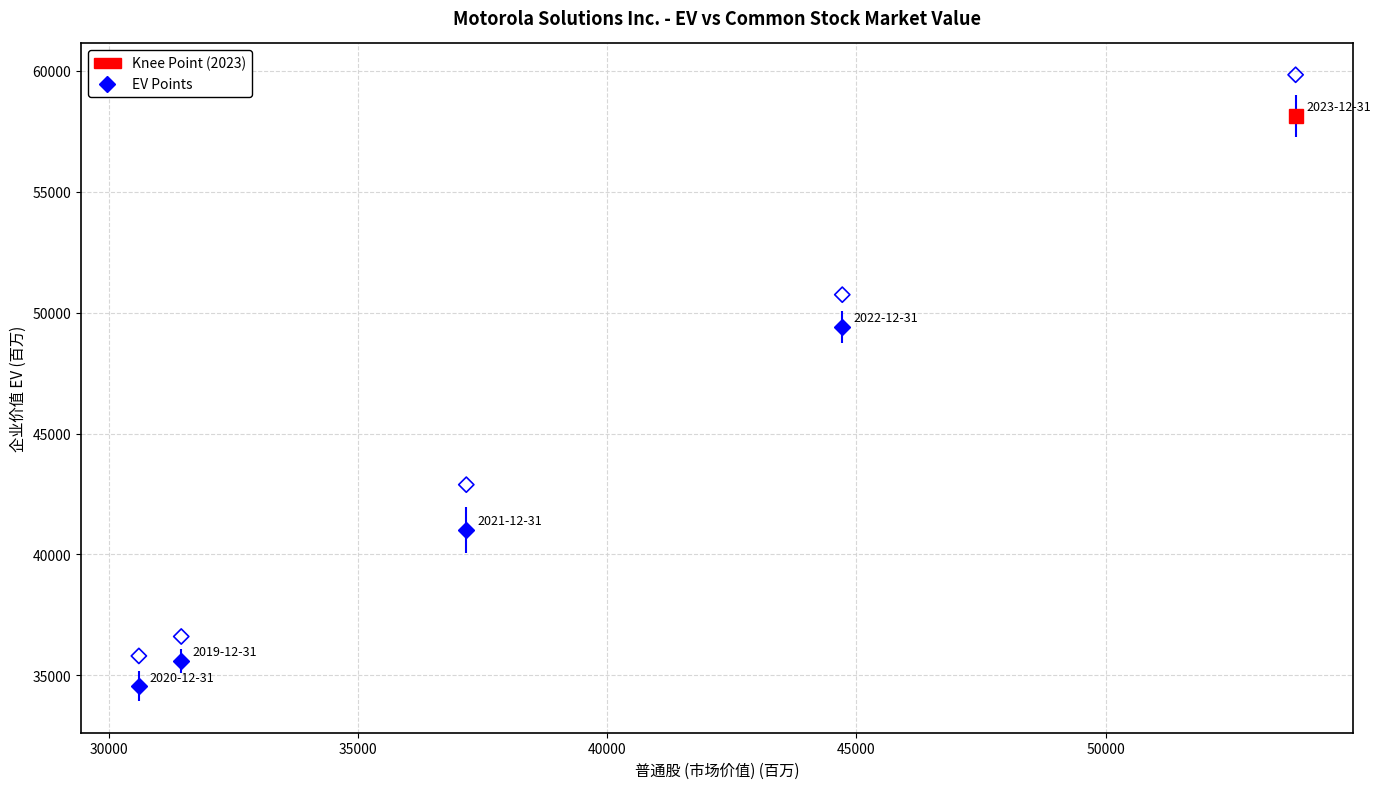

What Y value in the scatter plot is closest to 47820?

50745